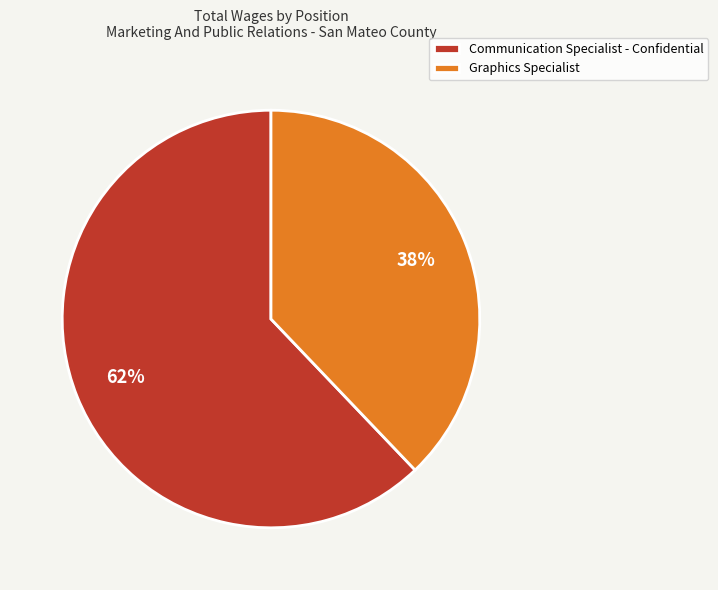

Which has a higher value, Graphics Specialist or Communication Specialist - Confidential?

Communication Specialist - Confidential